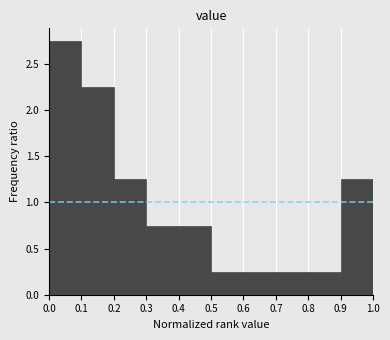

Over which range of the x-axis is the bar tallest?

0.0 to 0.1